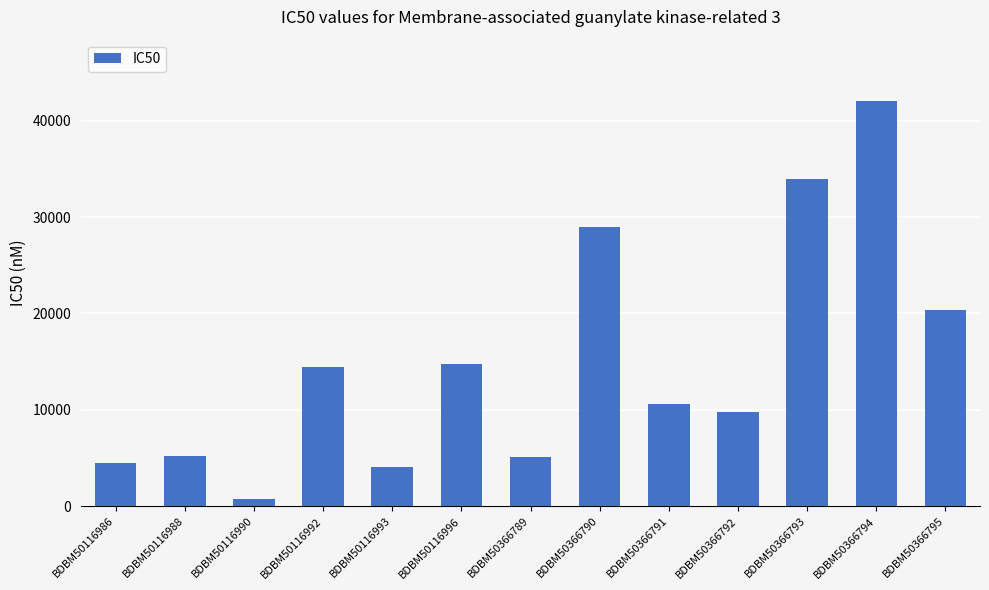

What is the maximum value shown in the chart?

42100